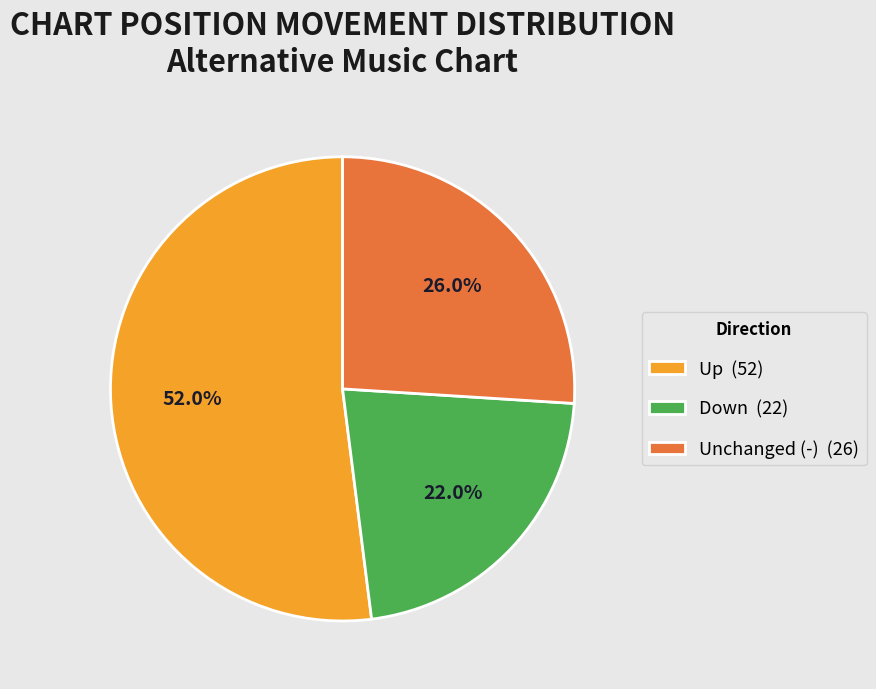

Approximately how many times larger is the value at Unchanged (-) (26) compared to Up (52)?

0.5